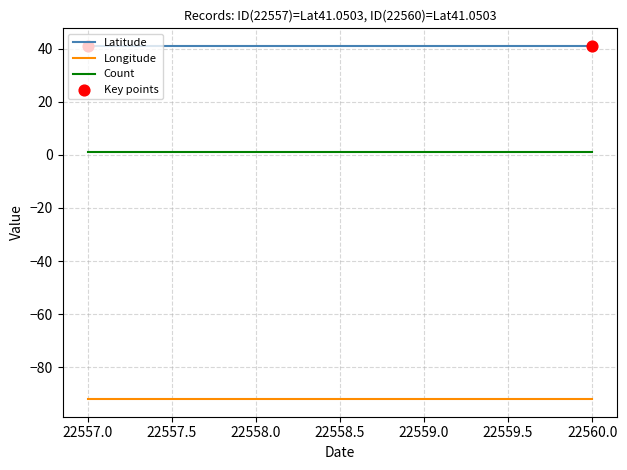

Is the value of Count at 22558.0 greater than the value of Longitude at 22558.0?

Yes